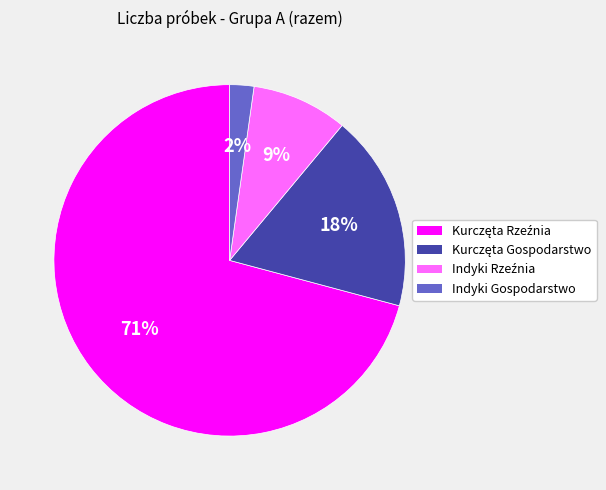

Does any single category account for the majority?

Yes